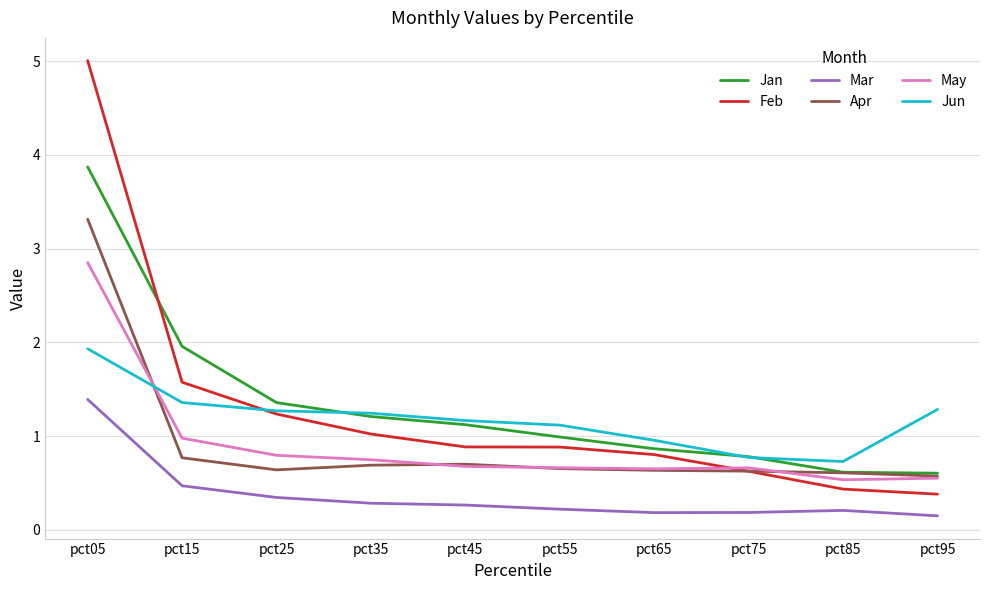

Which series changed the most between pct35 and pct95?

Feb